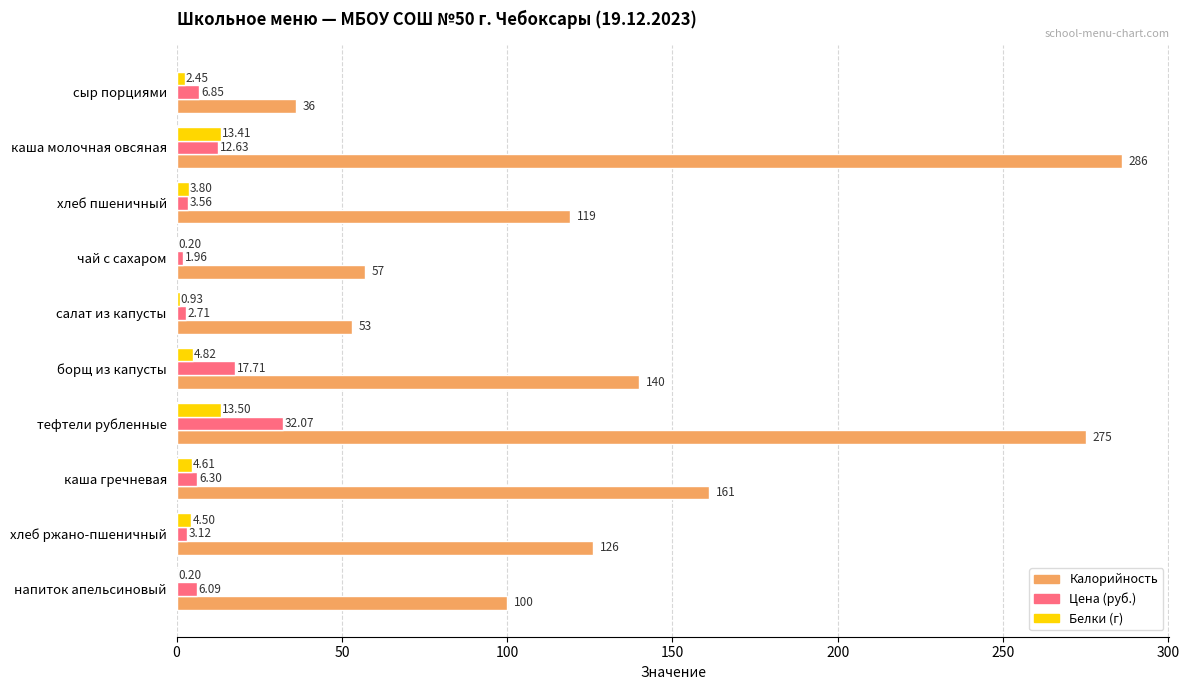

Where is Белки (г) nearest to the value 6?

борщ из капусты